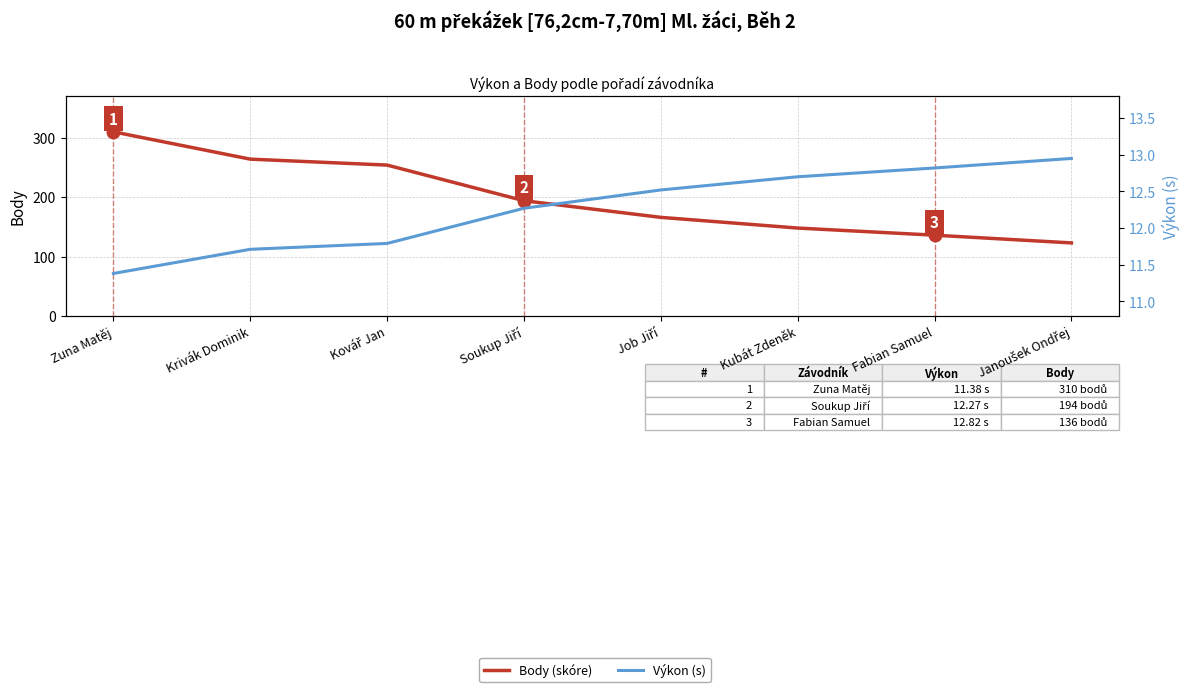

How many lines are shown in the chart?

2